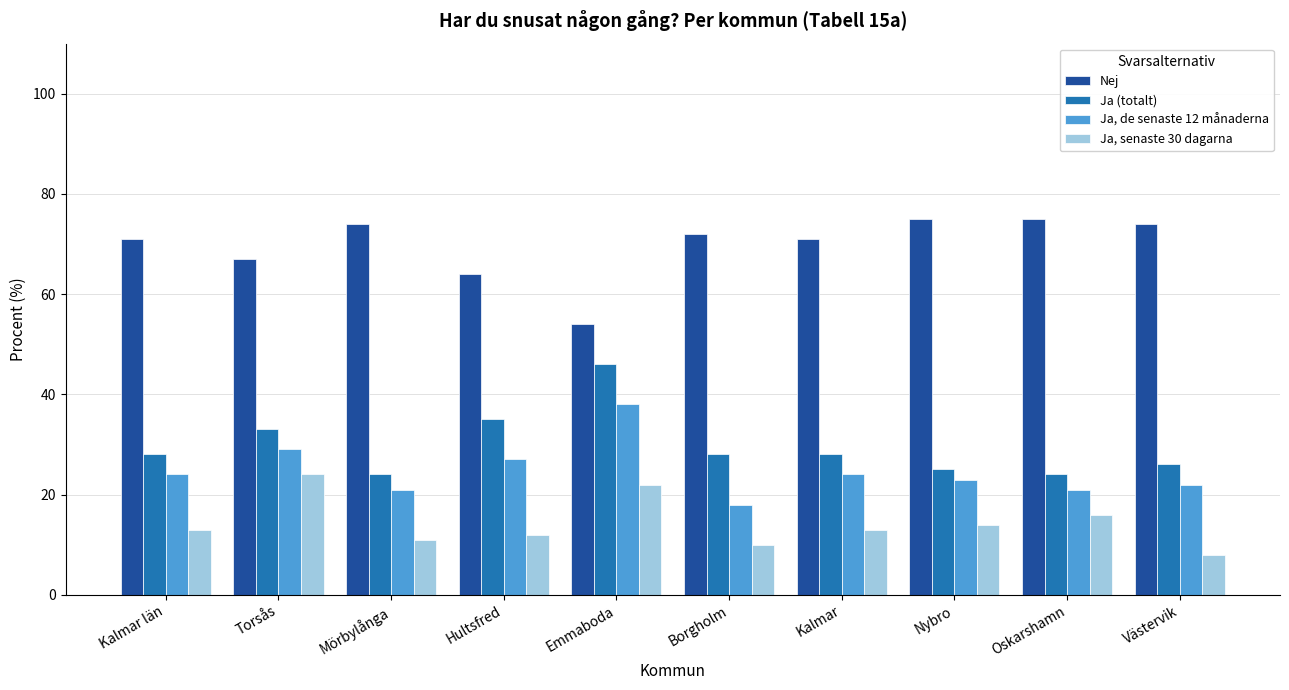

How many distinct data groups are displayed?

4